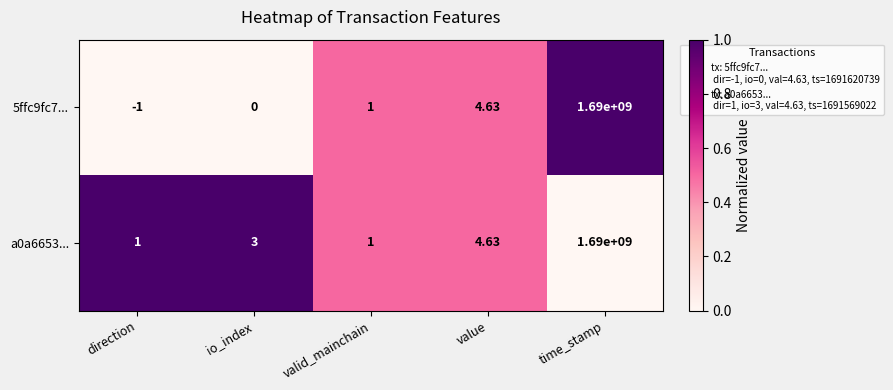

At which label is 5ffc9fc7... closest to 844999999?

value